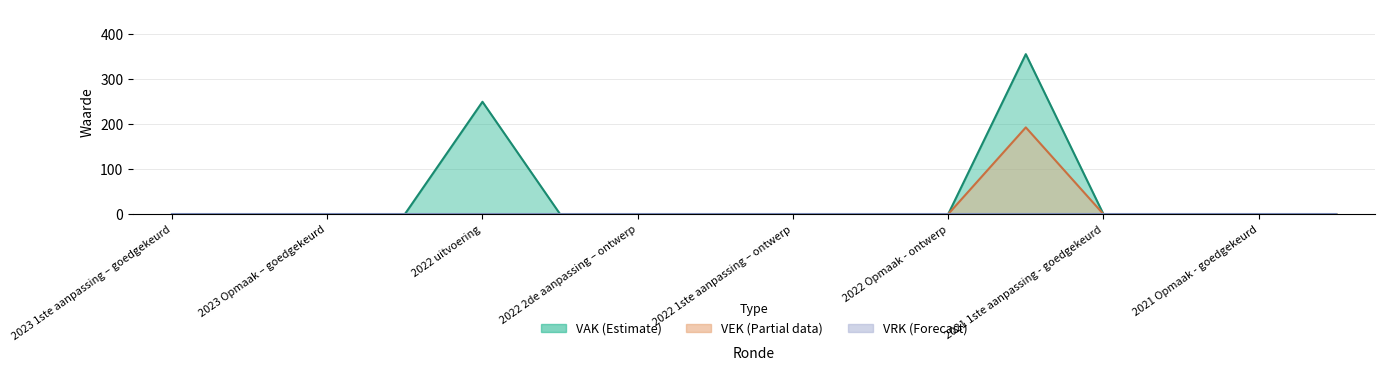

Reading left to right, what are all the values shown in this chart?

VAK: 0	0	0	0	250	0	0	0	0	0	0	356	0	0	0	0
VEK: 0	0	0	0	0	0	0	0	0	0	0	193	0	0	0	0